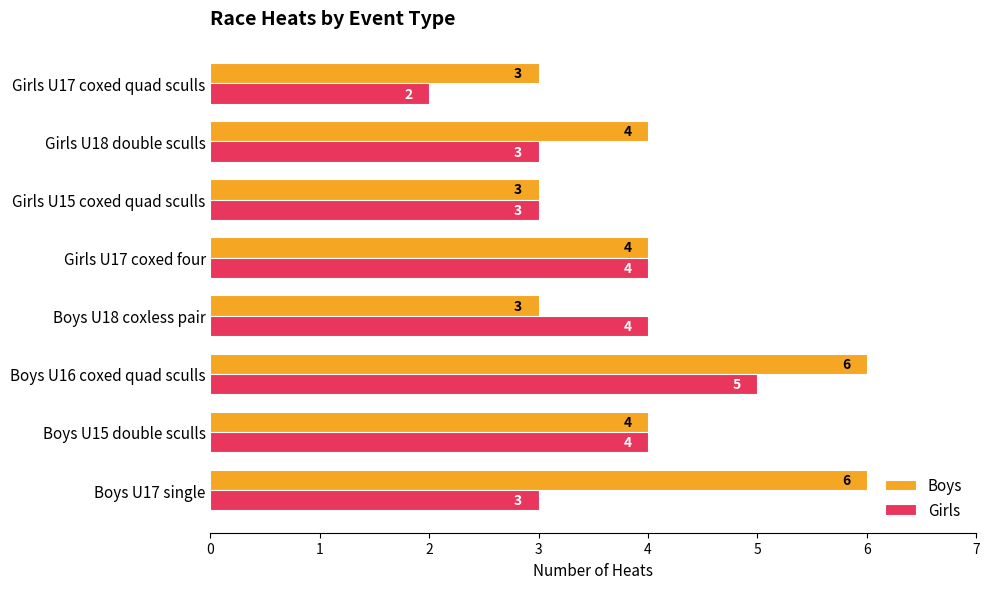

Read the Boys value at Girls U15 coxed quad sculls.

3